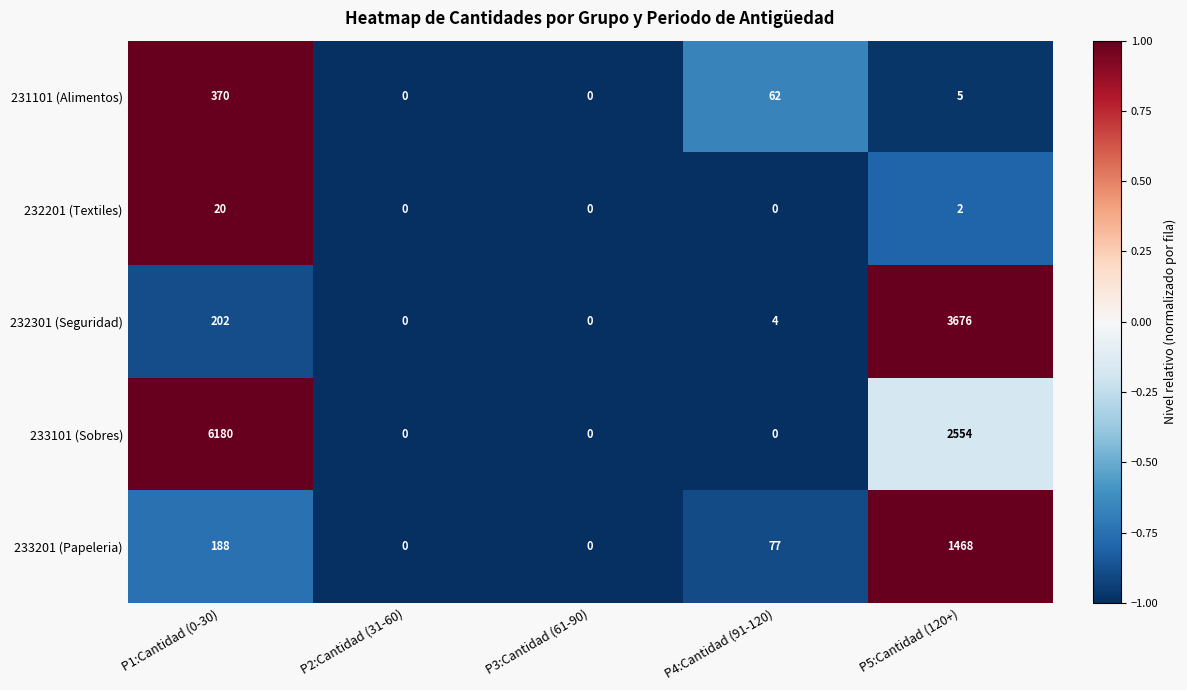

What is the sum of all 232201 (Textiles) values?

22